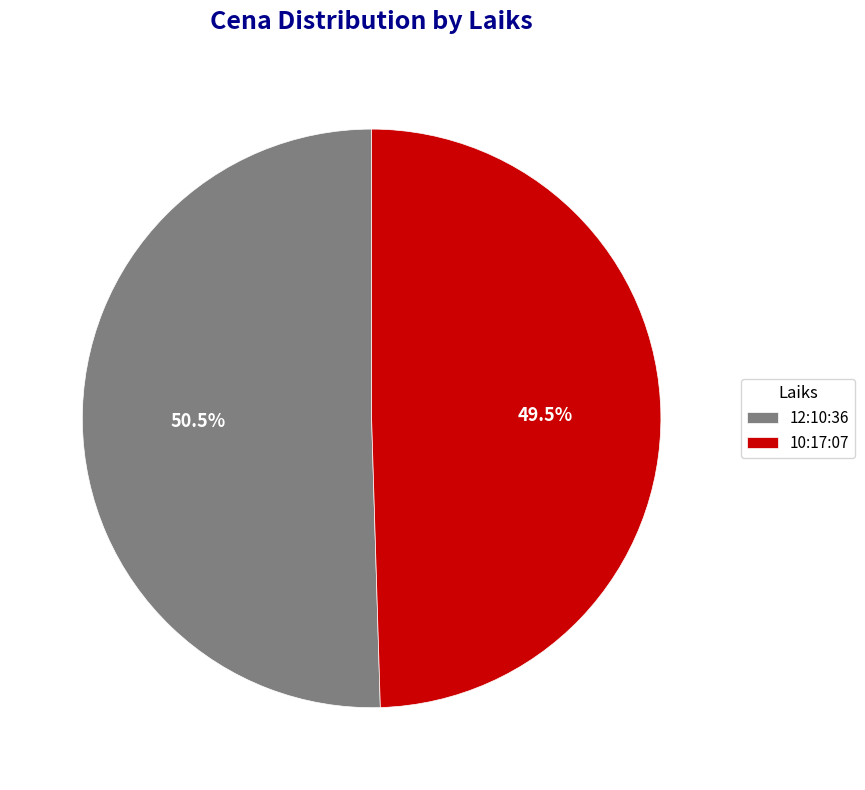

To the nearest percent, what is the difference between the 12:10:36 and 10:17:07 slice percentages?

1%